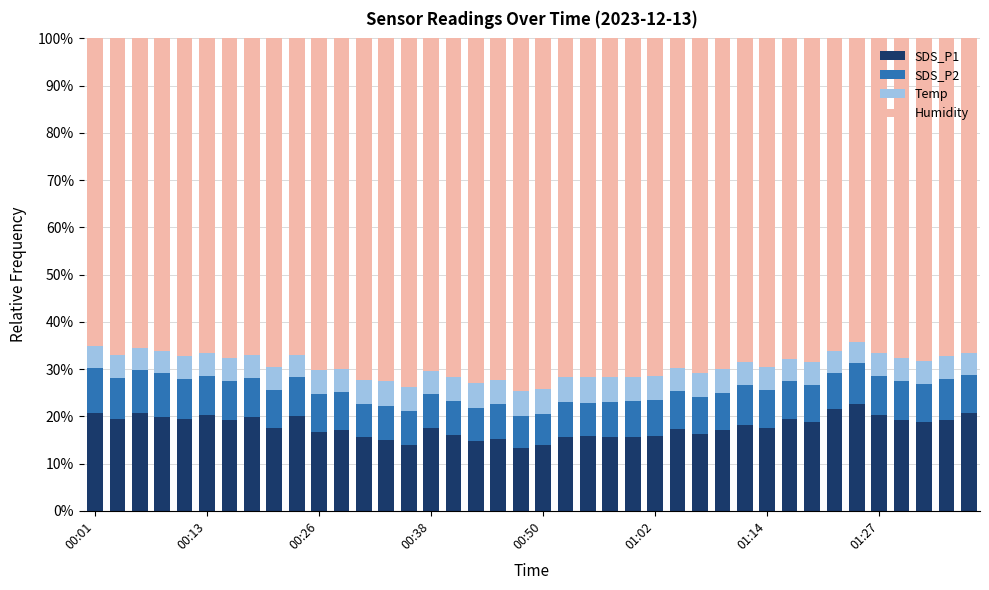

What is the minimum value for SDS_P1?

13.2